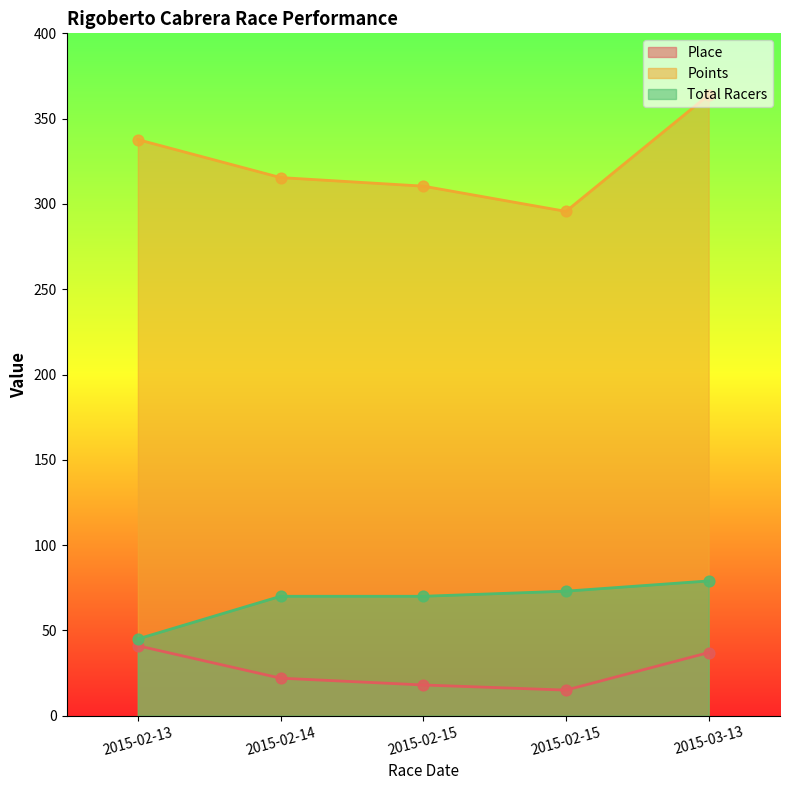

Which series contains the lowest Y value?

Place